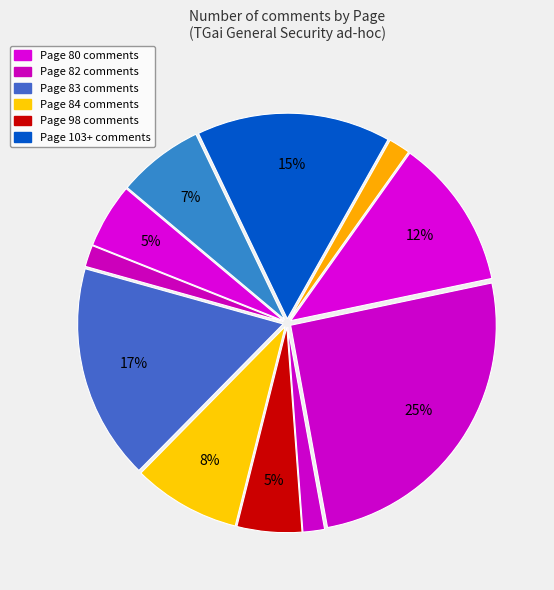

Count the number of slices in the pie.

11